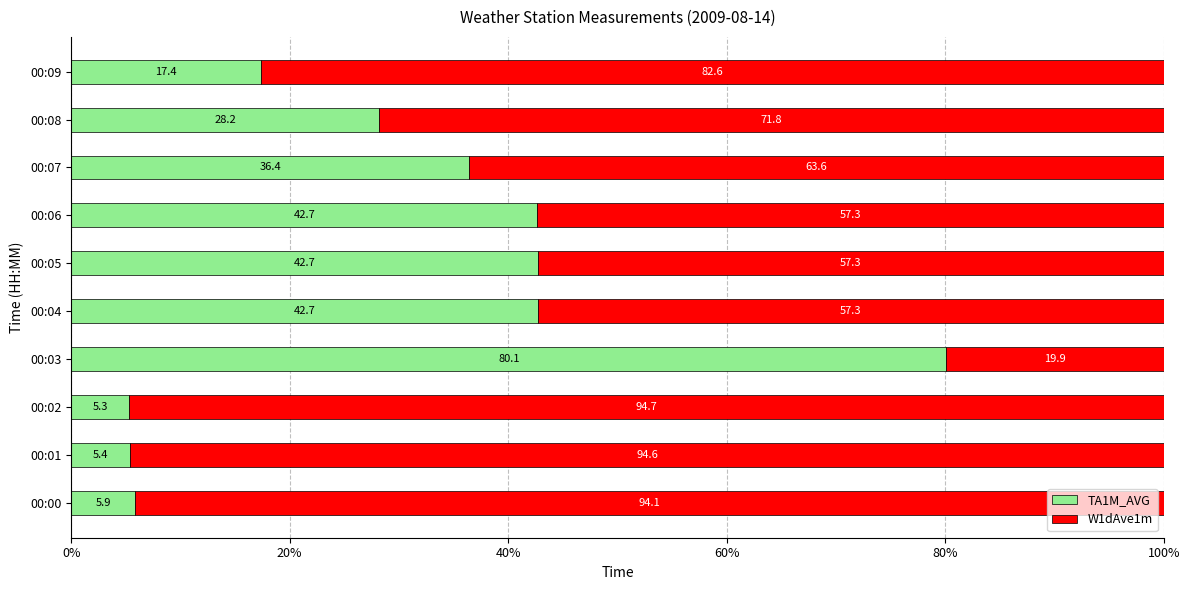

At which label does TA1M_AVG reach its minimum?

00:02